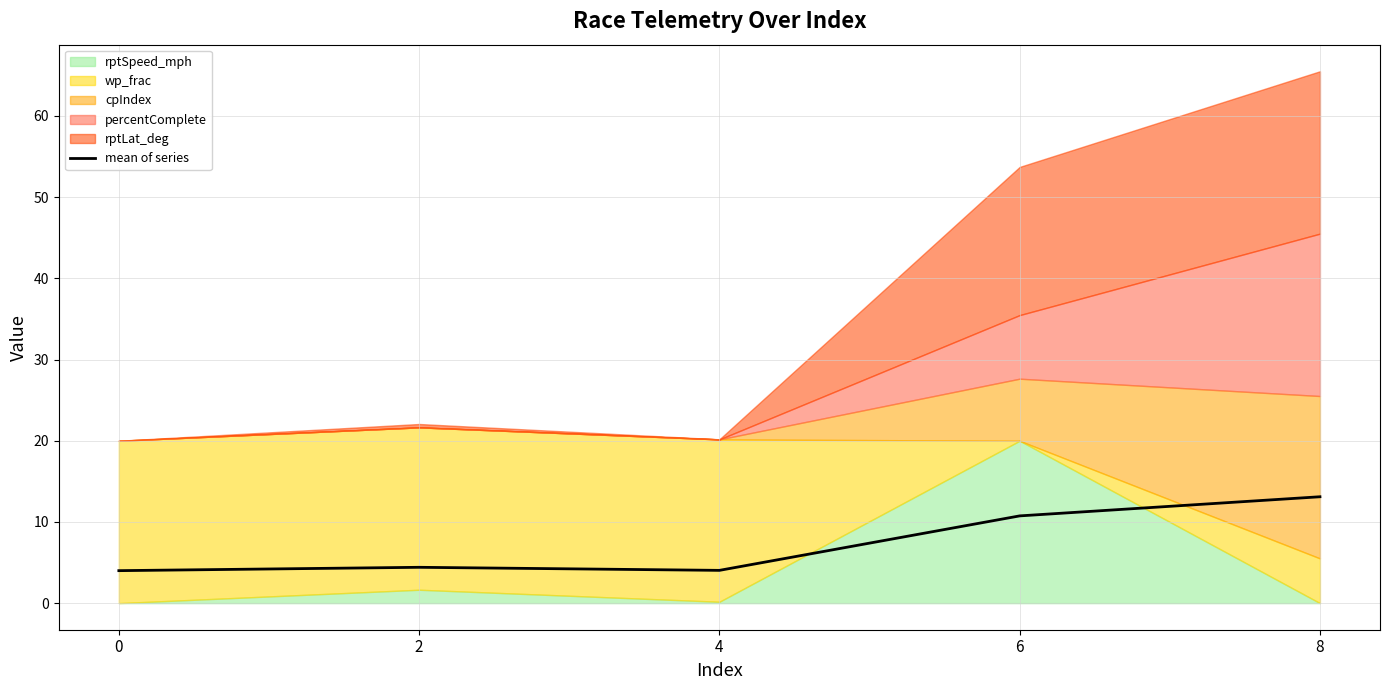

Which label corresponds to the largest value in the chart?

8